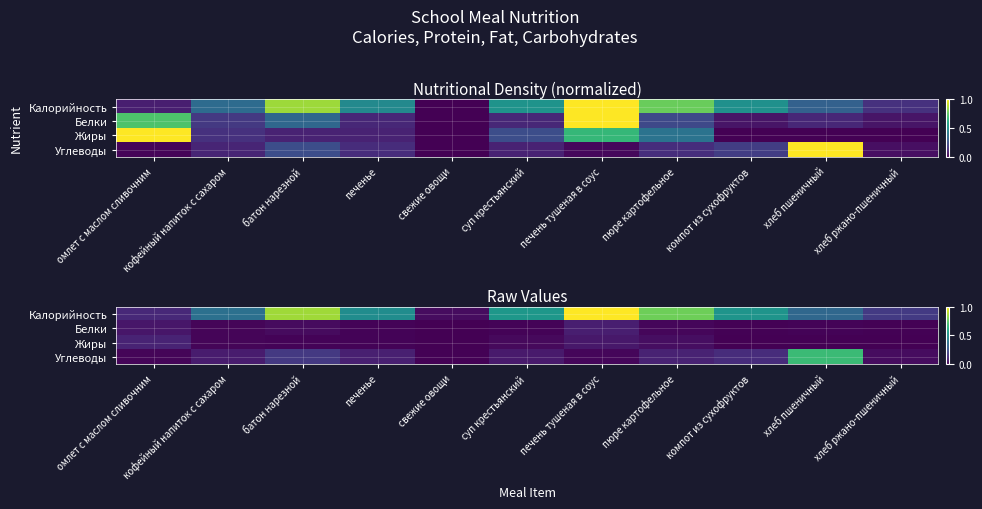

Between хлеб пшеничный and хлеб ржано-пшеничный, which series saw the biggest shift?

Углеводы